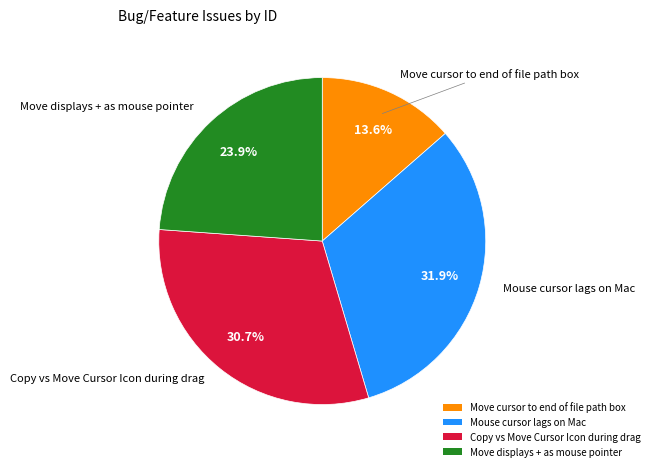

Between Copy vs Move Cursor Icon during drag and Mouse cursor lags on Mac, which is larger?

Mouse cursor lags on Mac